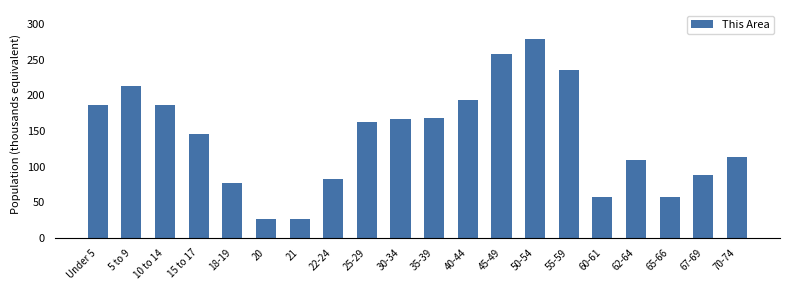

What is the maximum value shown in the chart?

279